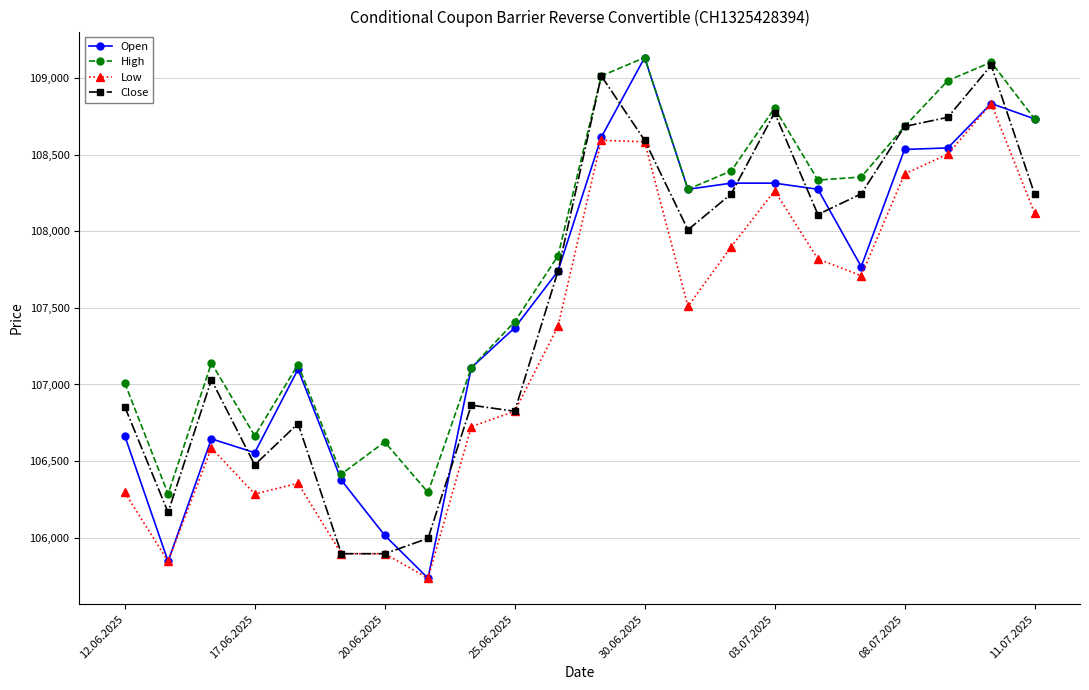

How many lines are shown in the chart?

4